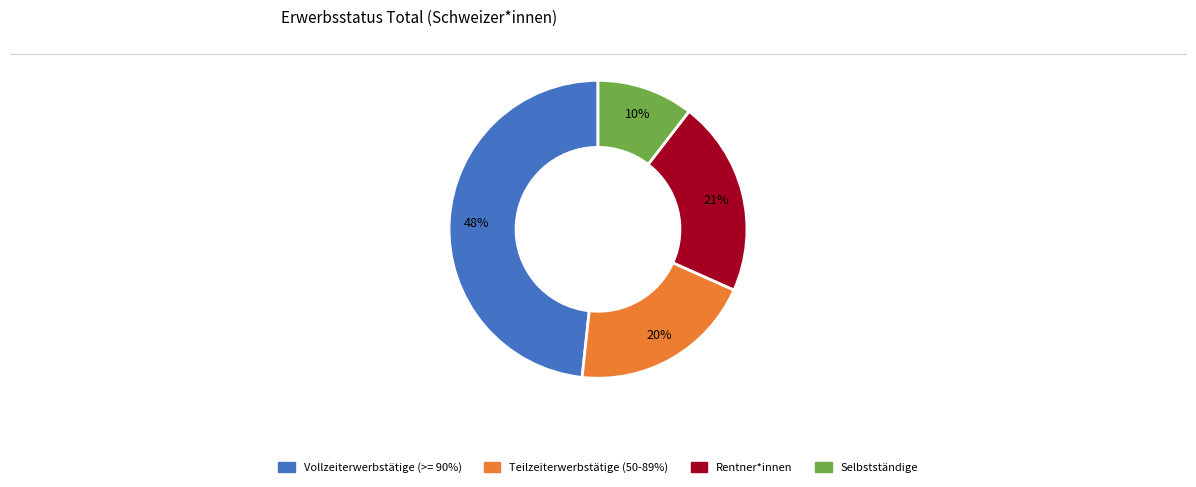

How many slices are in this pie chart?

4